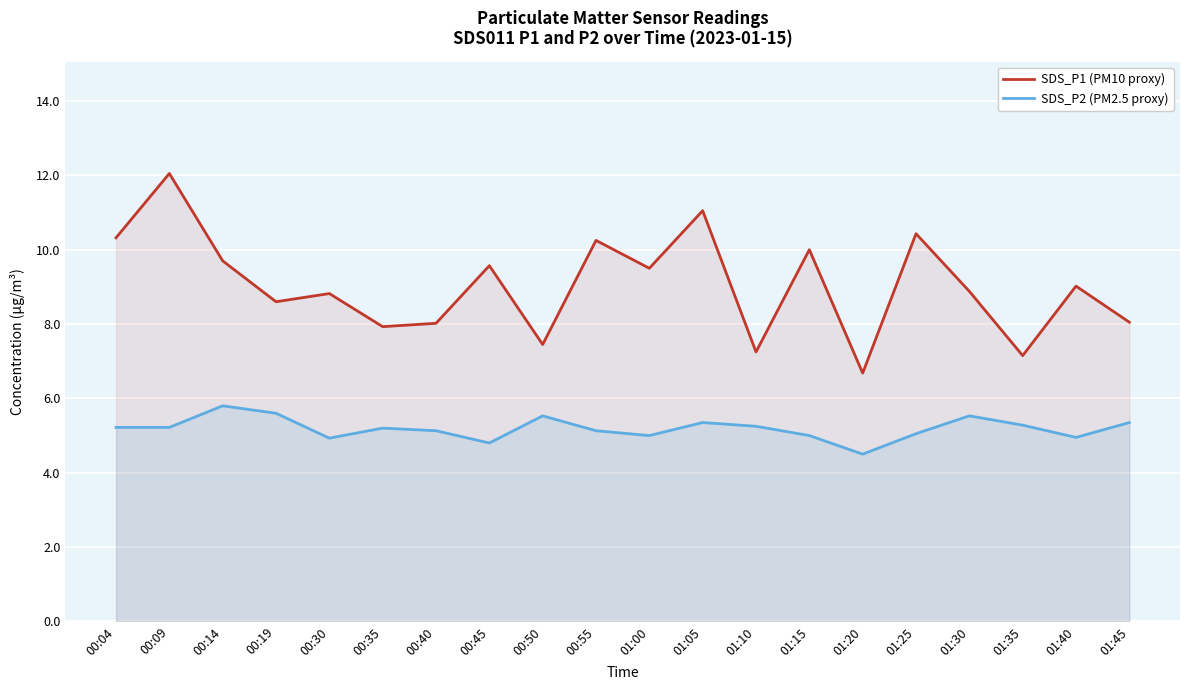

Is it true that SDS_P2 (PM2.5 proxy) equals 5.6 at 00:19?

True